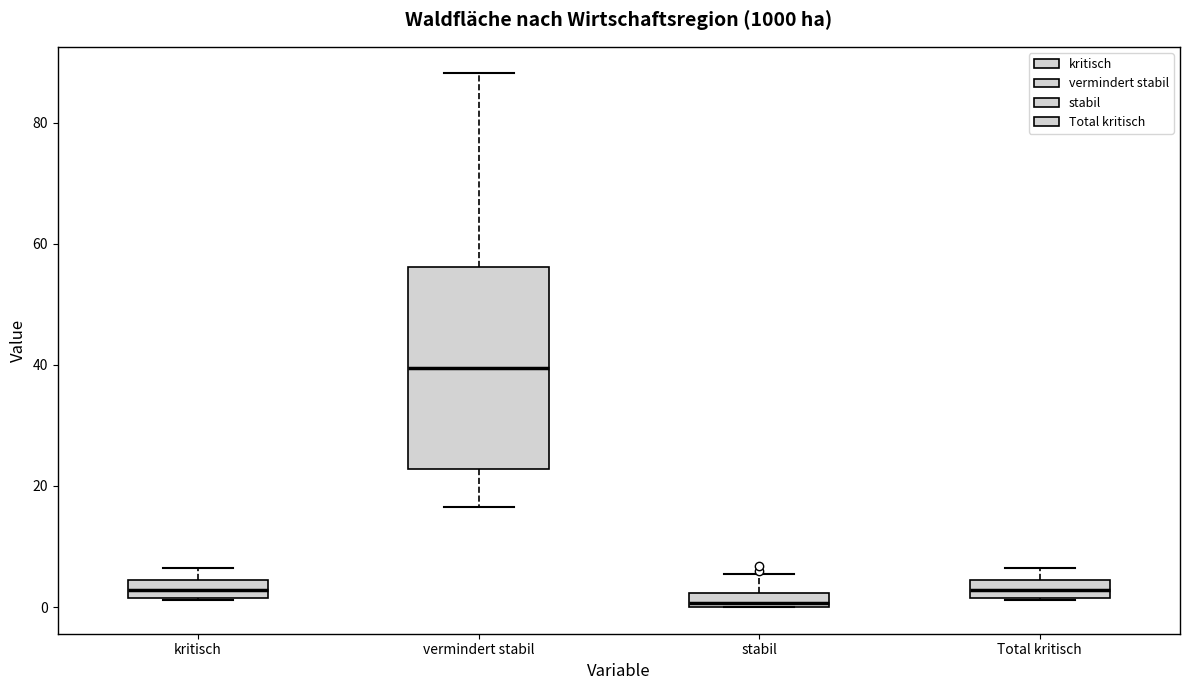

Which box is the tallest, from its lower edge to its upper edge?

vermindert stabil